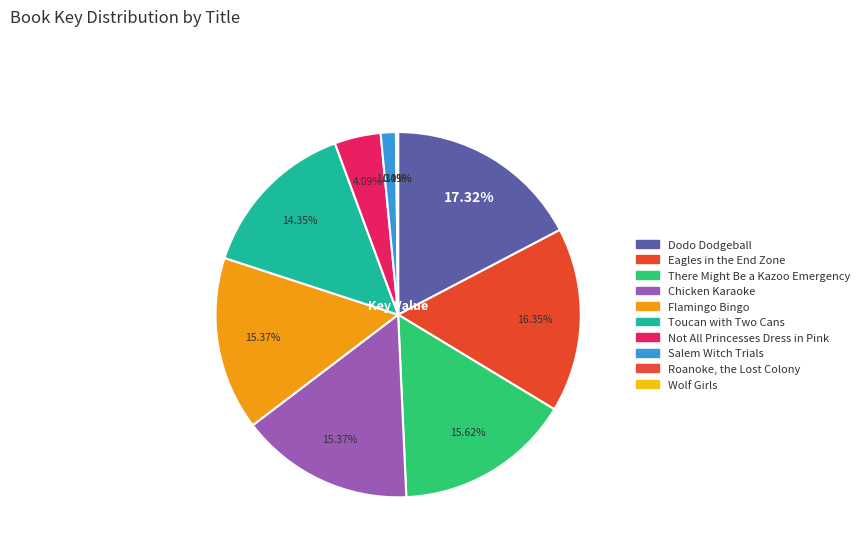

Rank the categories by value from lowest to highest.

Wolf Girls, Roanoke, the Lost Colony, Salem Witch Trials, Not All Princesses Dress in Pink, Toucan with Two Cans, Flamingo Bingo, Chicken Karaoke, There Might Be a Kazoo Emergency, Eagles in the End Zone, Dodo Dodgeball